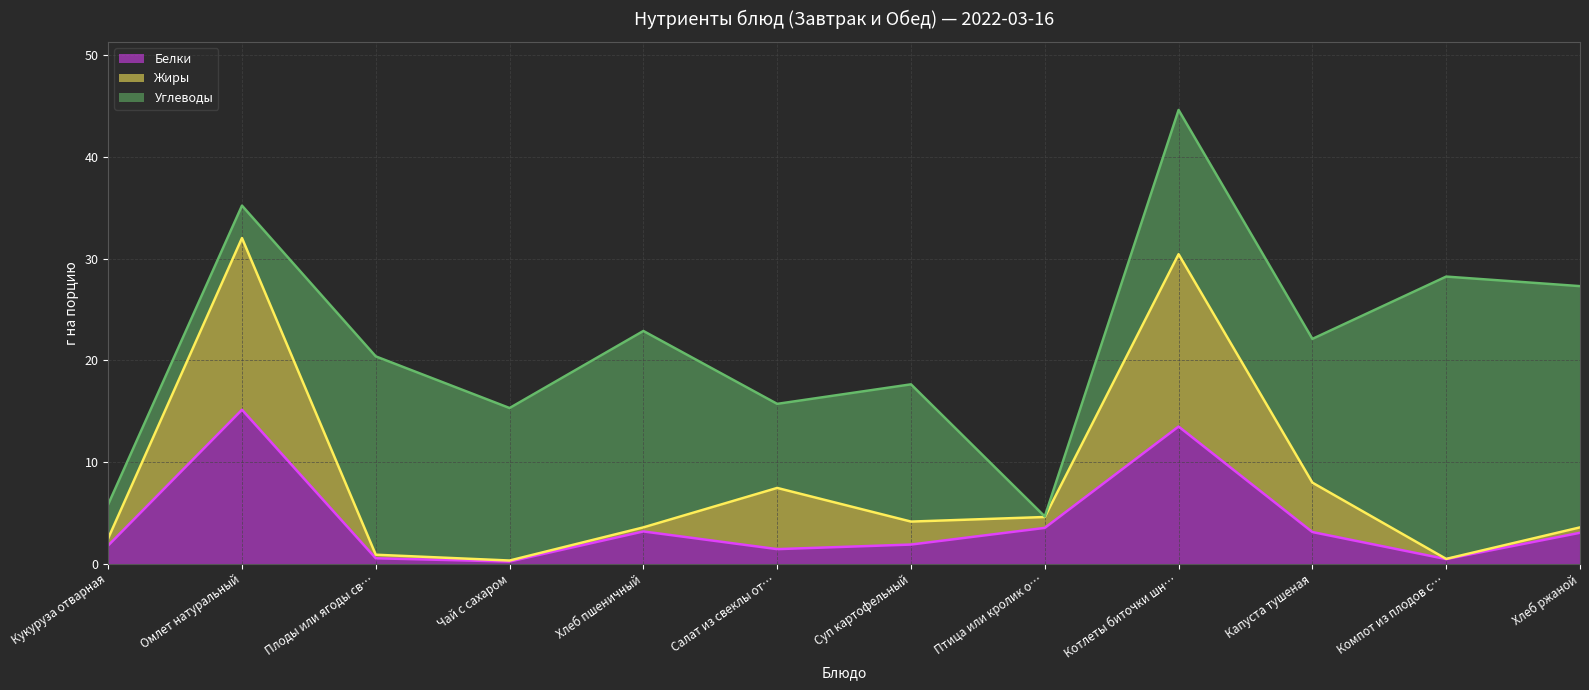

True or false: Жиры and Белки cross at least once.

False